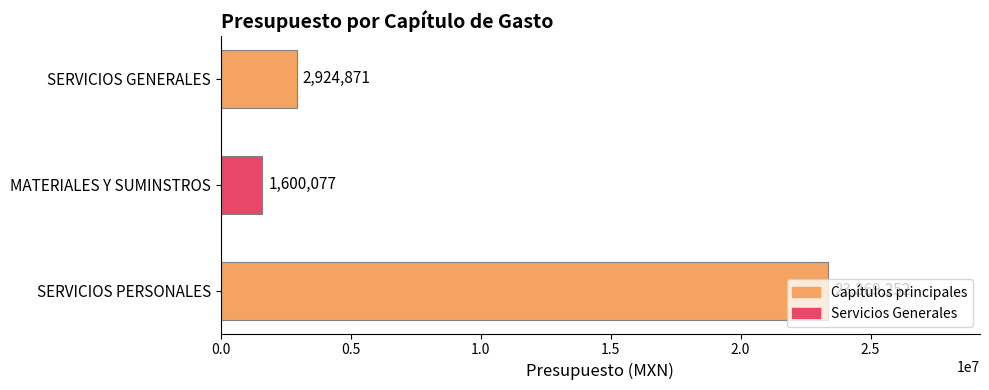

Where is the data nearest to the value 12484664?

SERVICIOS GENERALES